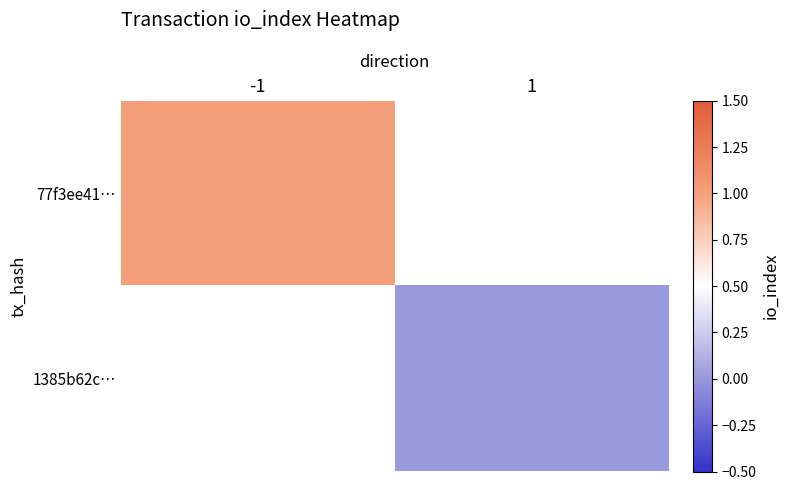

At 1, list the series in order from smallest to largest.

77f3ee41…, 1385b62c…